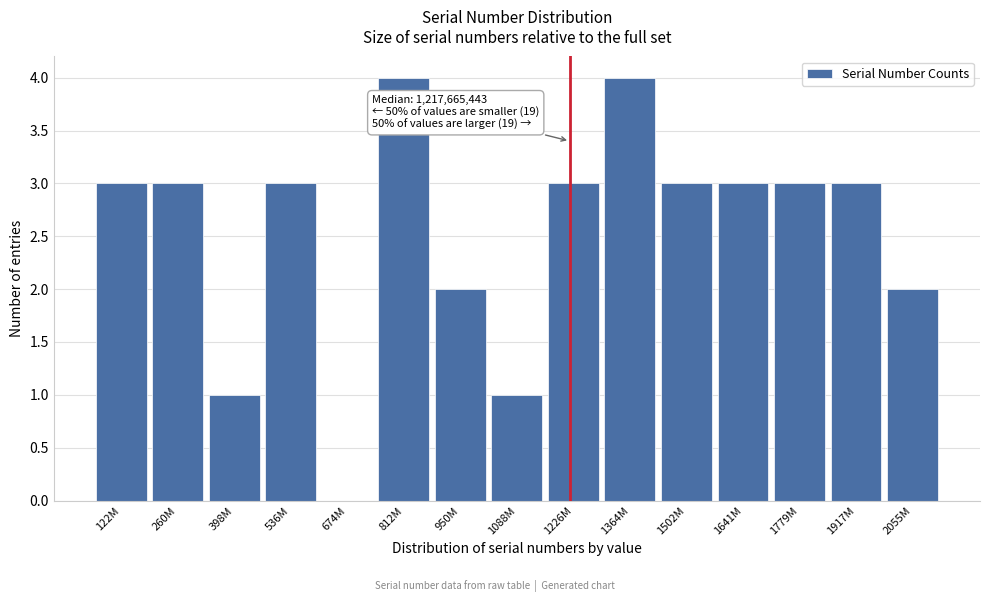

Reading left to right, extract all data points from this chart.

122M=3	260M=3	398M=1	536M=3	674M=0	812M=4	950M=2	1088M=1	1226M=3	1364M=4	1502M=3	1641M=3	1779M=3	1917M=3	2055M=2